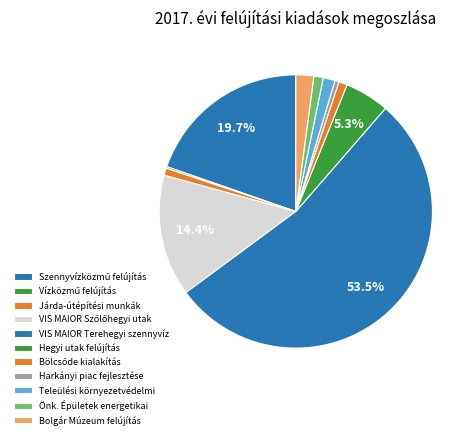

What is the largest slice in the pie chart?

VIS MAIOR Terehegyi szennyvíz